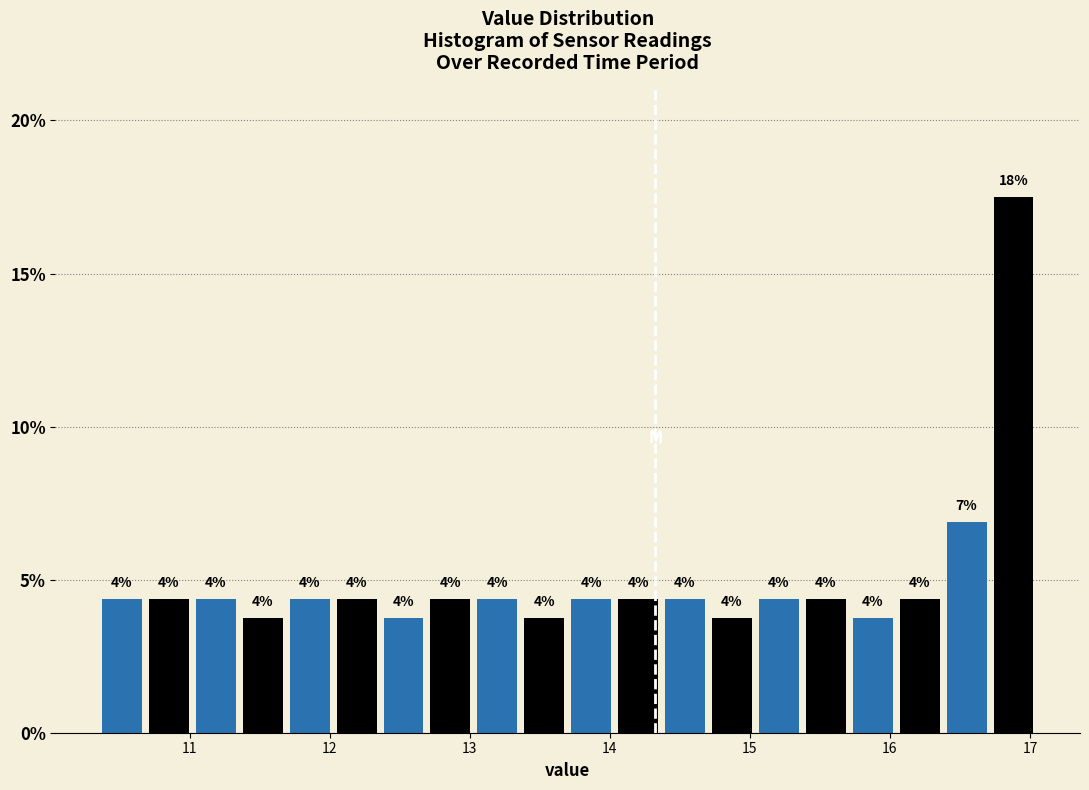

Around what value on the x-axis is the tallest bar? Give the approximate position of its centre, as read against the axis.

16.9